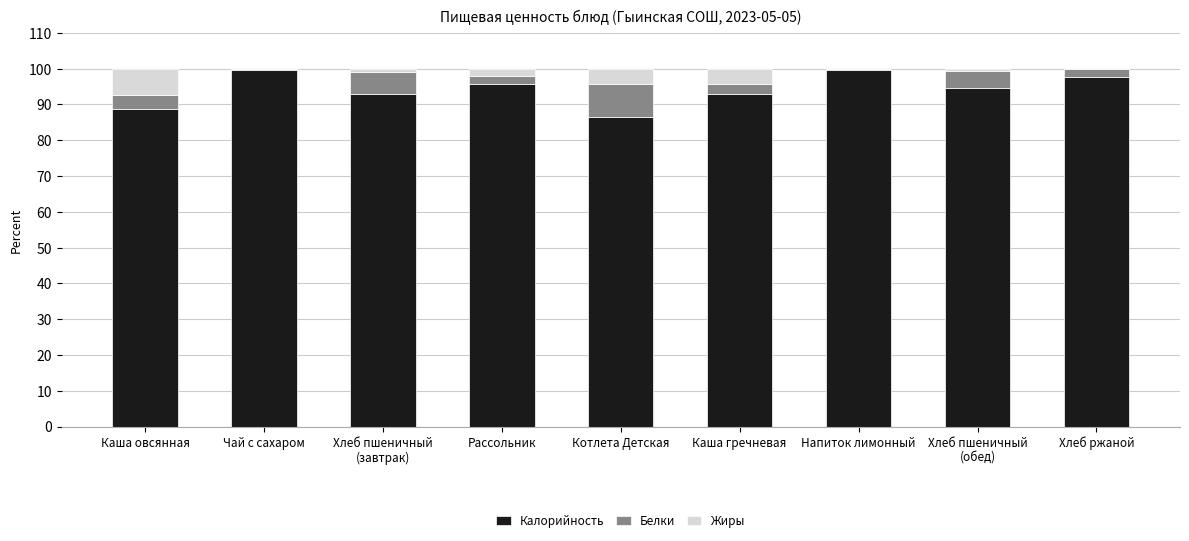

Is it true that Калорийность equals 95.7 at Рассольник?

True